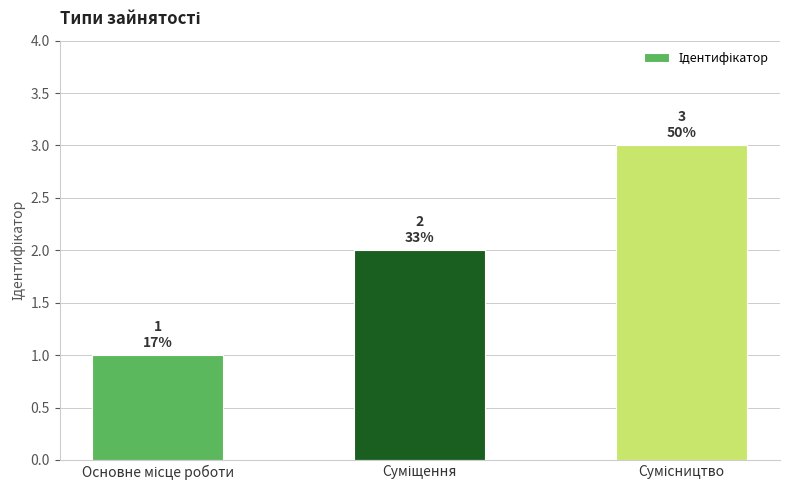

What is the maximum value shown in the chart?

3